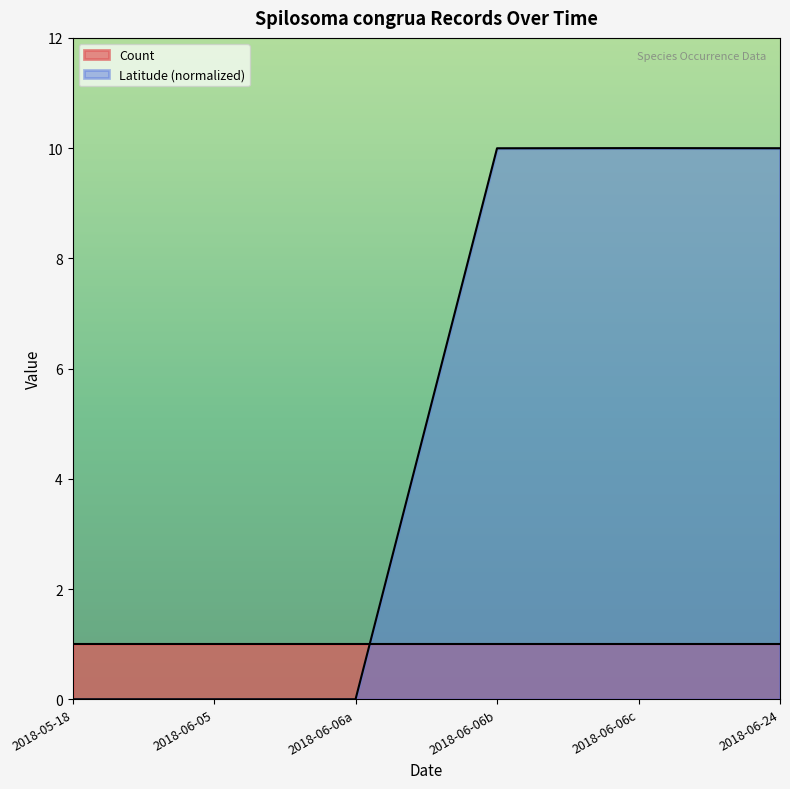

Which series has the widest spread of values?

Latitude (normalized)